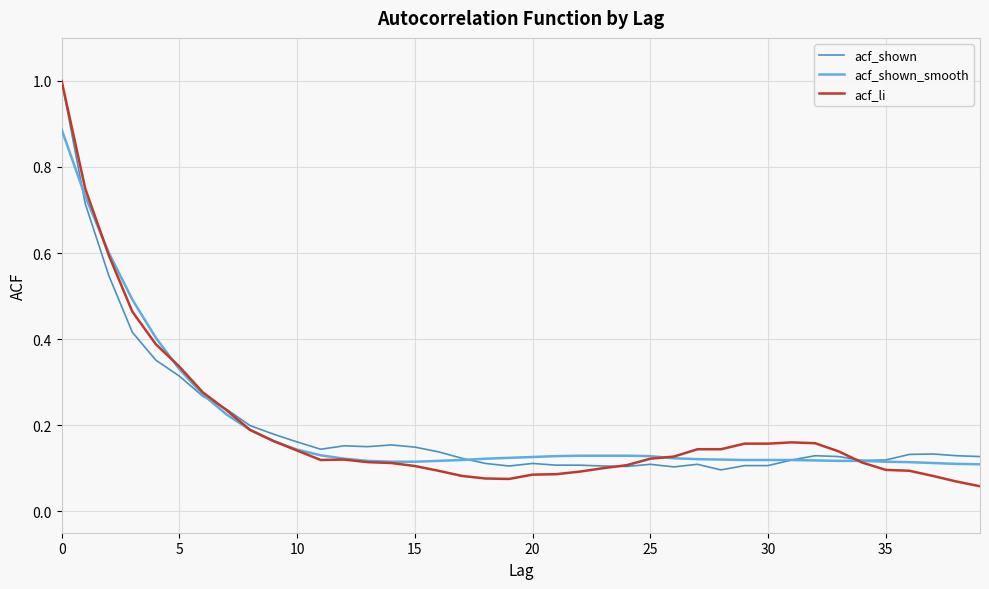

What is the maximum value for acf_shown?

1.0